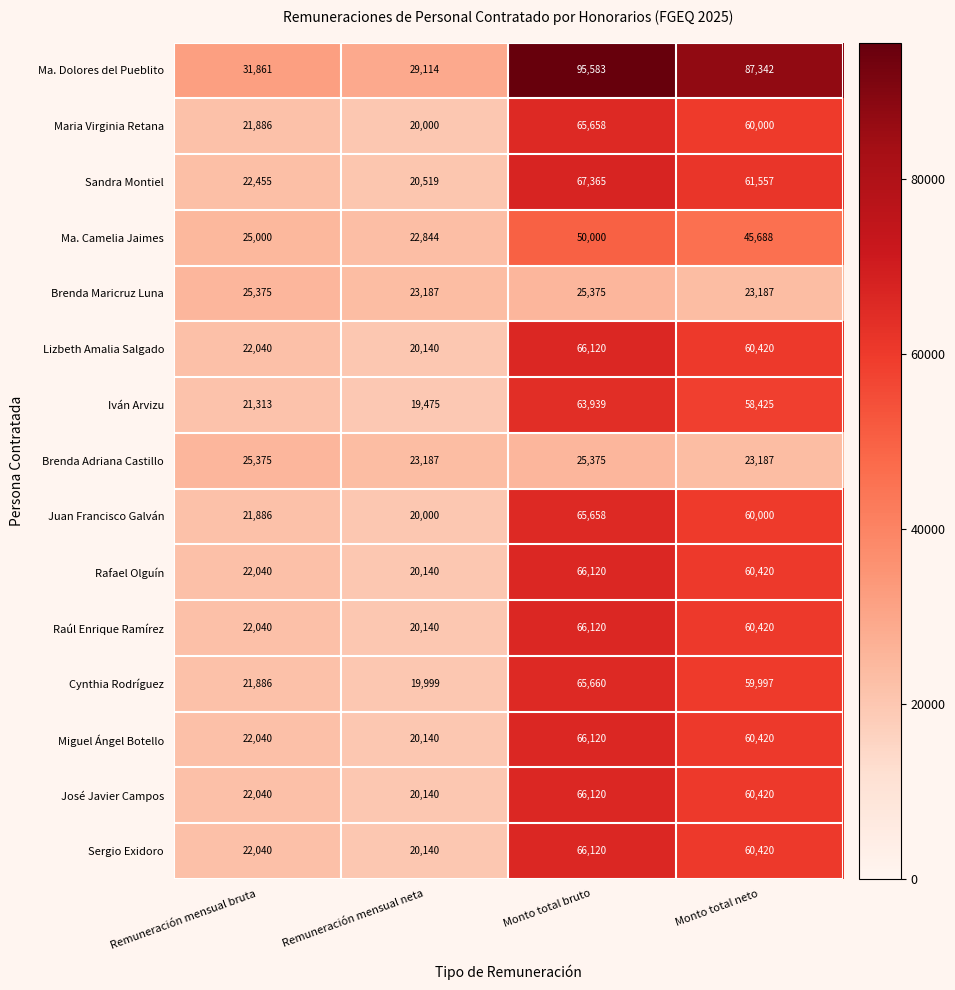

At which label is Ma. Dolores del Pueblito closest to 62348?

Monto total neto